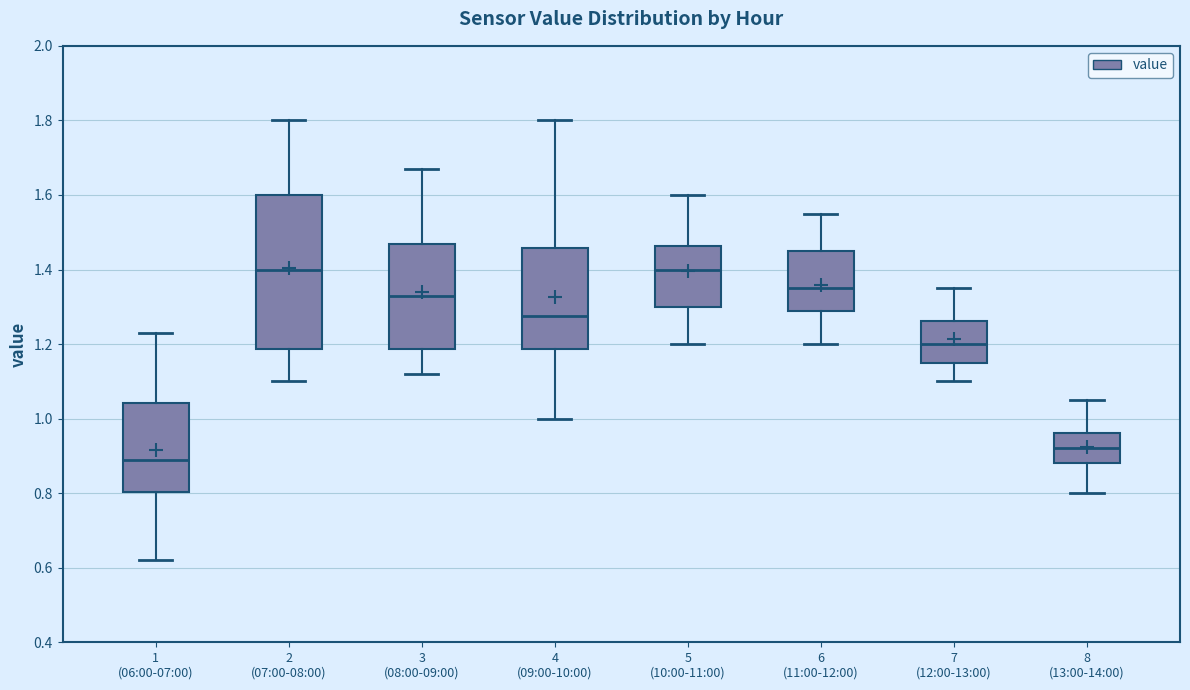

Where is the upper edge of the box for 1 (06:00-07:00) on the y-axis? The values are not printed on the chart, so give them approximately, as read against the axis.

1.04